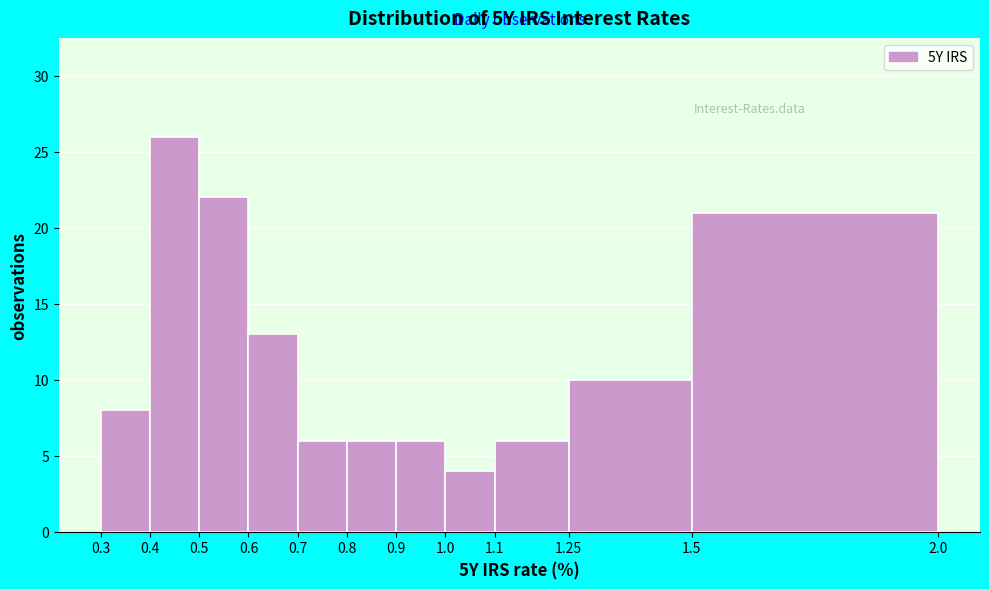

What is the height of the bar covering 0.5 to 0.6 on the x-axis? The values are not printed on the chart, so give them approximately, as read against the axis.

22